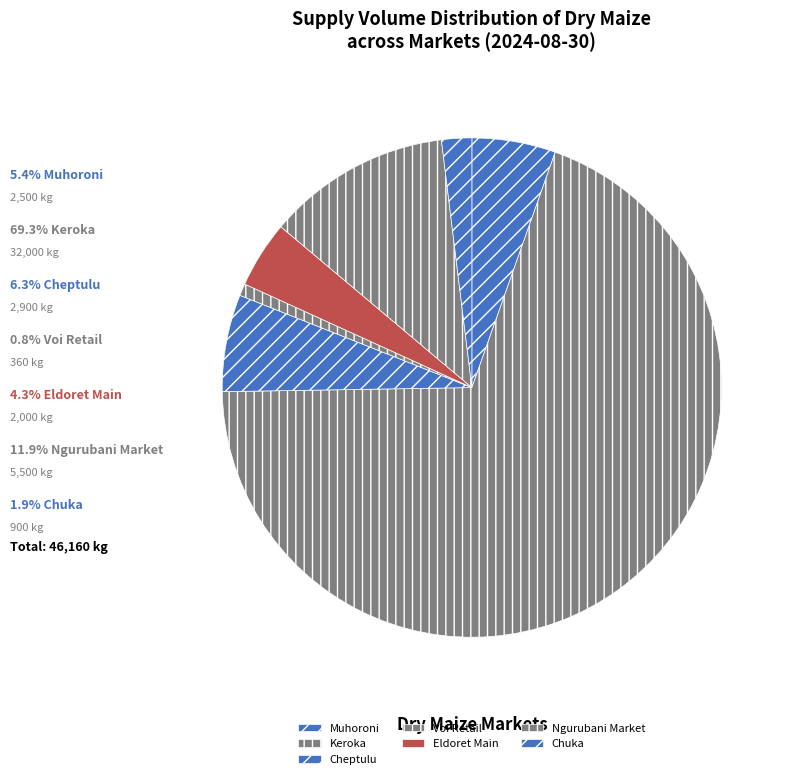

Is it true that Eldoret Main is 14% of the pie?

False